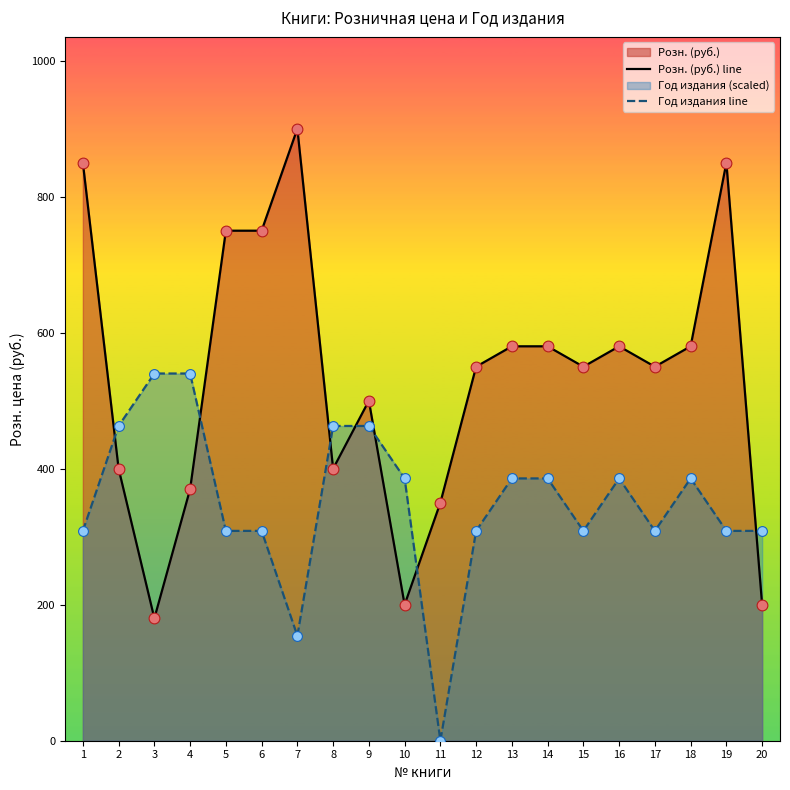

Which series has the largest Y range (max minus min)?

Розн. (руб.) line